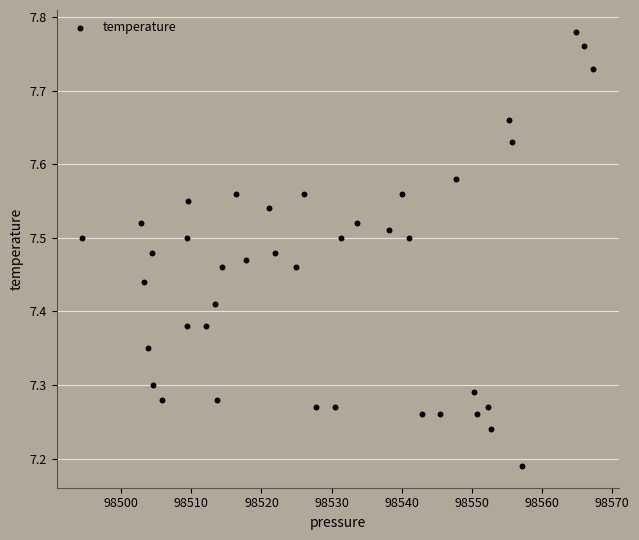

What is the range of X values (max minus min)?

72.9